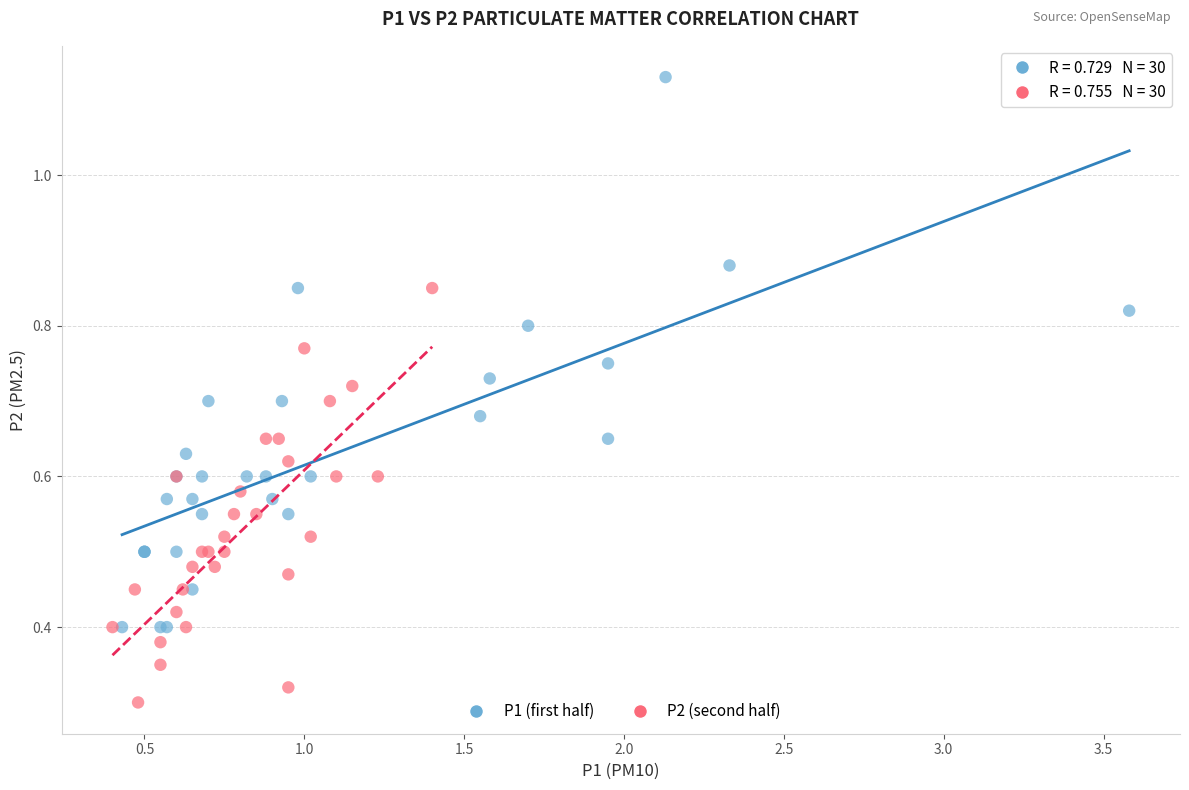

Which series reaches the maximum Y coordinate?

P1 (first half)